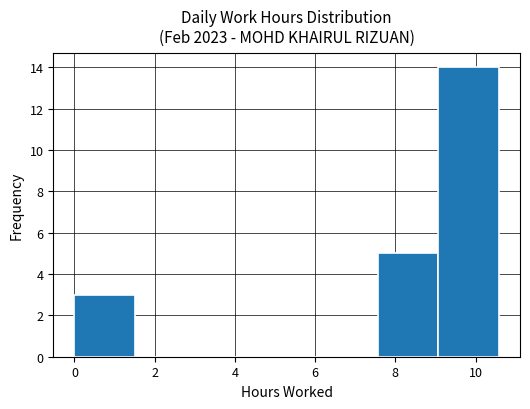

Reading left to right, transcribe this chart: for each bar, give the range it covers on the x-axis and its height. Neither the bar edges nor the heights are printed on the chart, so give them approximately, as read against the axes.

0.0 to 1.6: 3
1.6 to 3.0: 0
3.0 to 4.6: 0
4.6 to 6.0: 0
6.0 to 7.6: 0
7.6 to 9.0: 5
9.0 to 10.6: 14